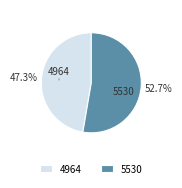

Do 4964 and 5530 together represent more than half of the pie?

Yes